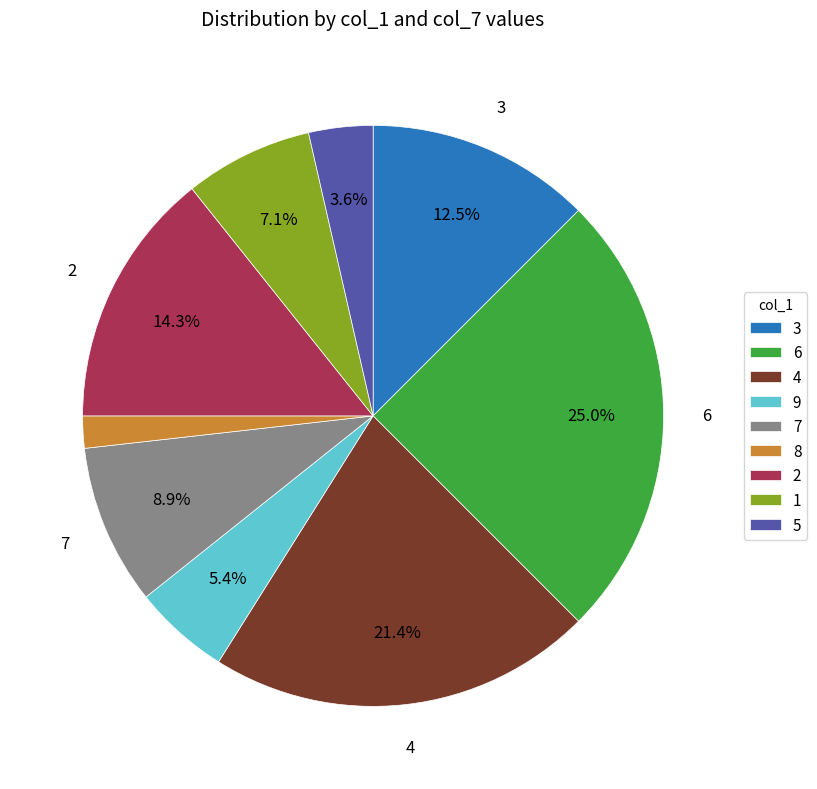

To the nearest percent, what portion does 9 represent?

5%